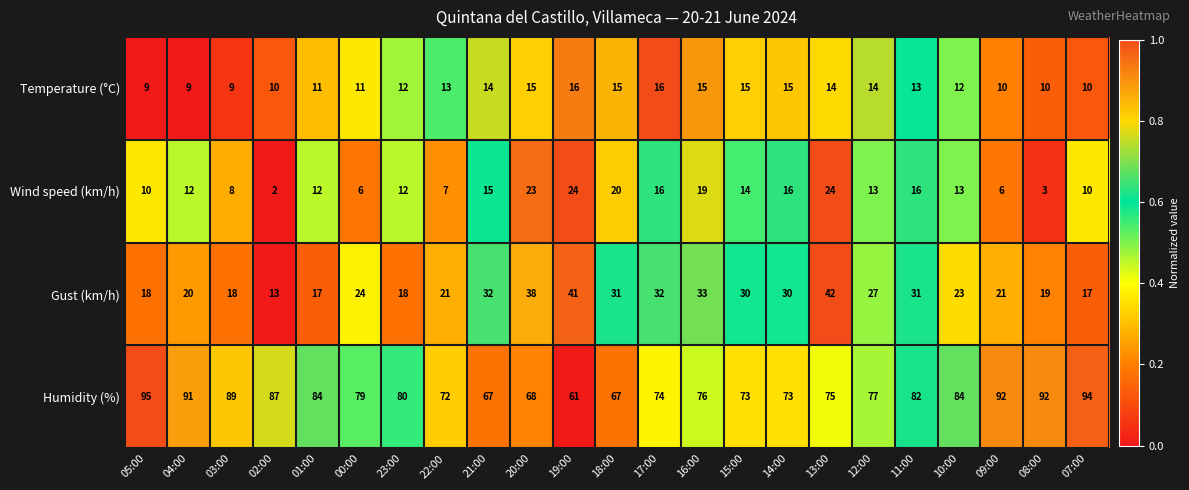

Which series changed the most between 04:00 and 17:00?

Humidity (%)